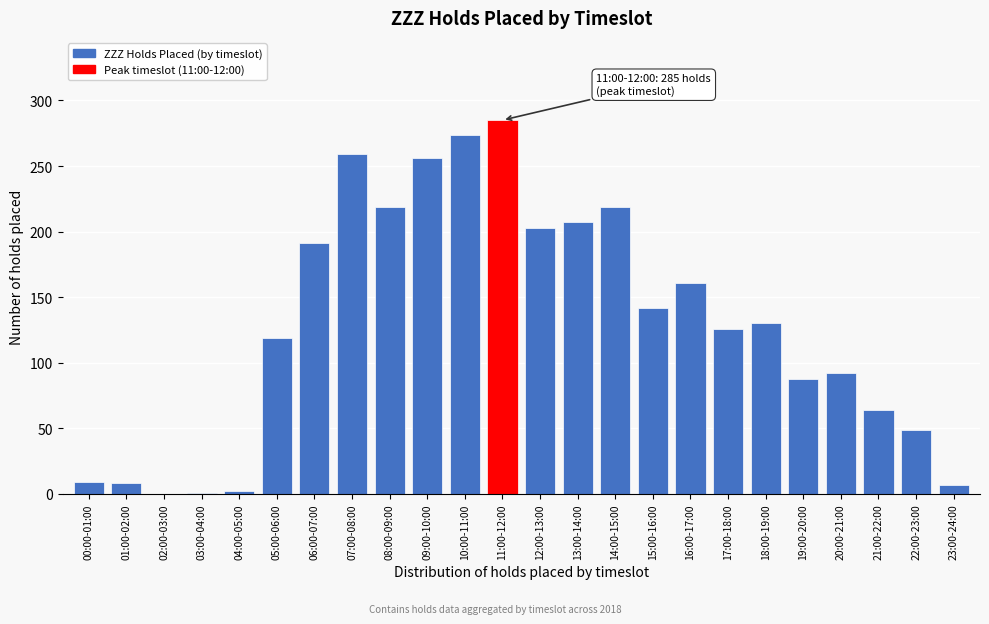

What is the change in value from 12:00-13:00 to 23:00-24:00?

-196